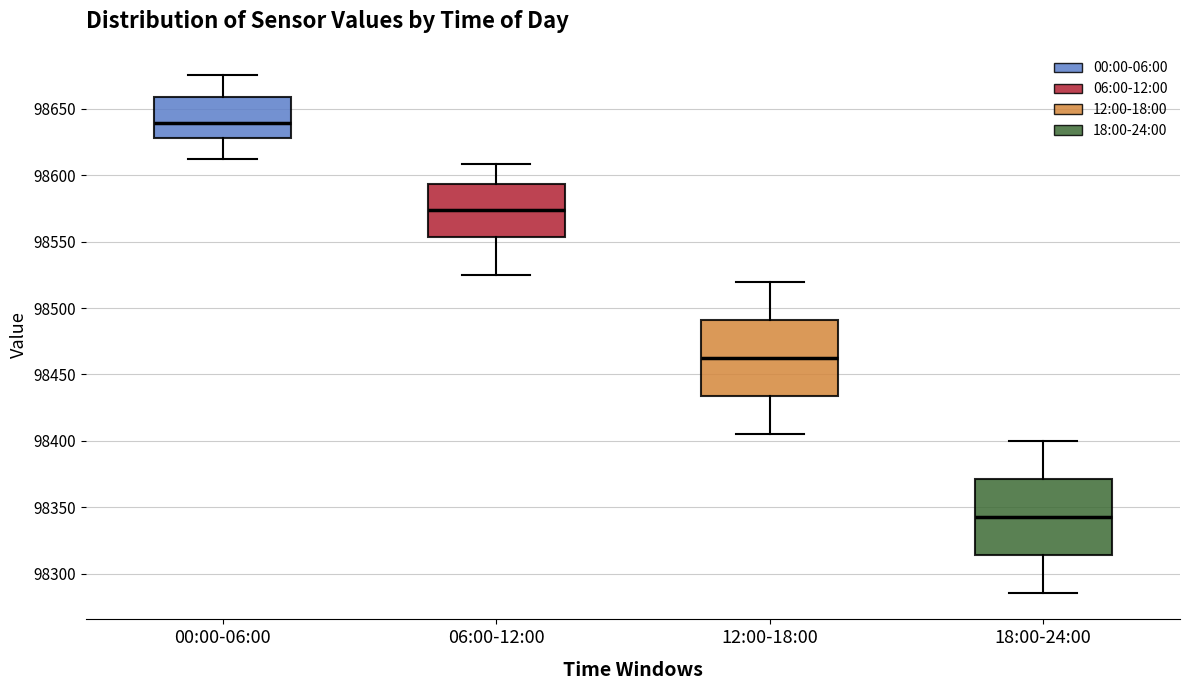

Reading left to right, read every box against the y-axis: the position of its median line, the range the box covers, and the ends of its whiskers. The values are not printed on the chart, so give them approximately, as read against the axis.

00:00-06:00: median 98640, box 98630 to 98660, whiskers 98610 to 98675
06:00-12:00: median 98575, box 98555 to 98595, whiskers 98525 to 98610
12:00-18:00: median 98465, box 98435 to 98490, whiskers 98405 to 98520
18:00-24:00: median 98345, box 98315 to 98370, whiskers 98285 to 98400